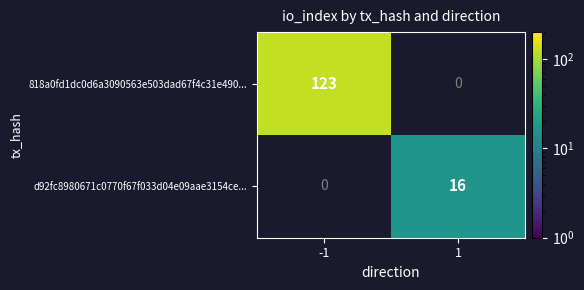

Which label corresponds to the smallest value in the chart?

1